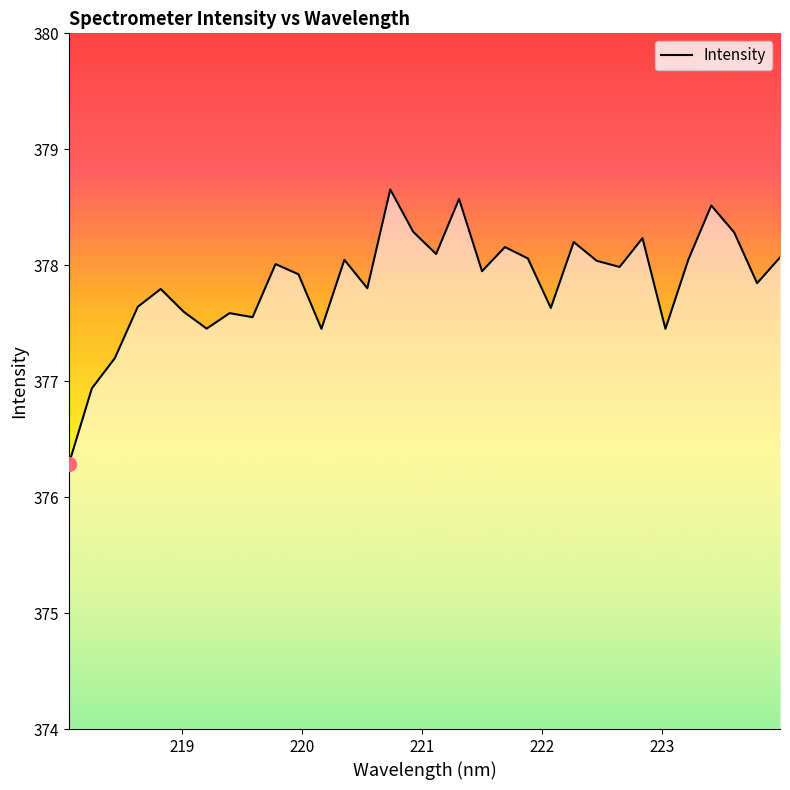

What is the maximum value shown in the chart?

378.7